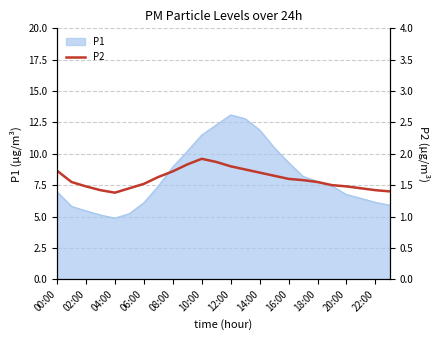

True or false: P1 has a value of 5.5 at 02:00.

True